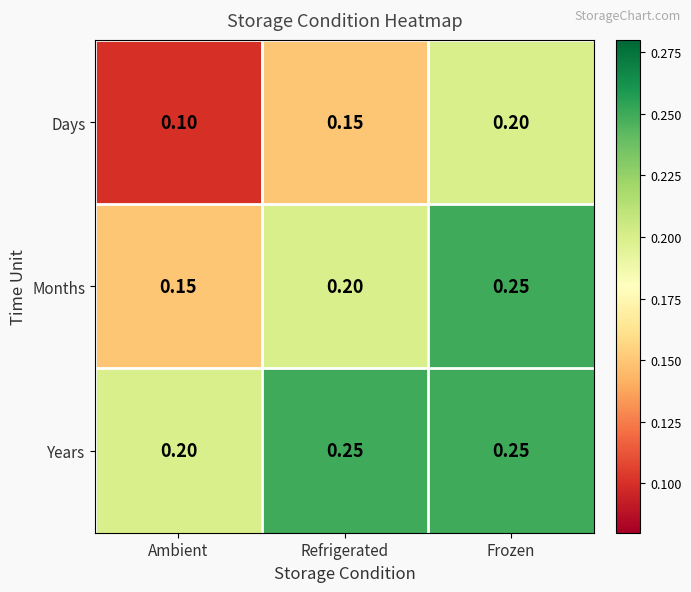

List the labels in order of Months value, largest first.

Frozen, Refrigerated, Ambient